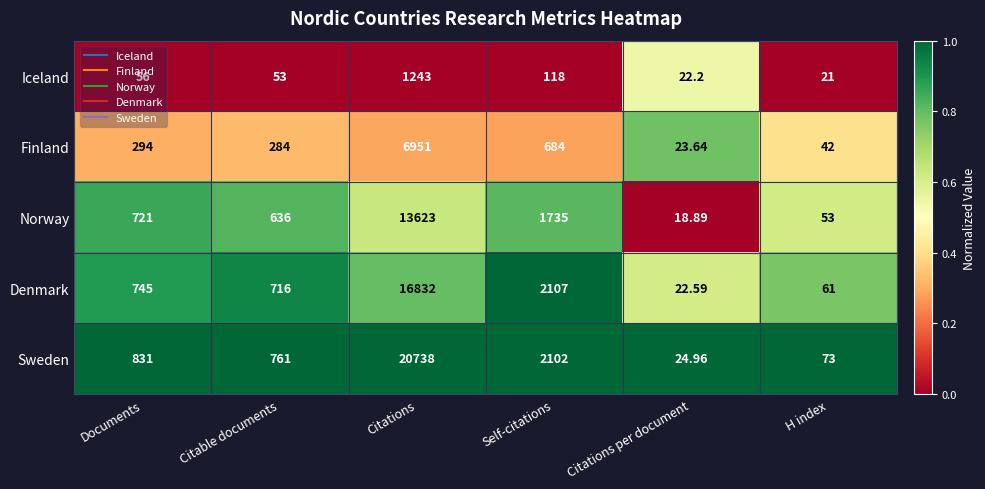

Where is Norway nearest to the value 6820?

Self-citations